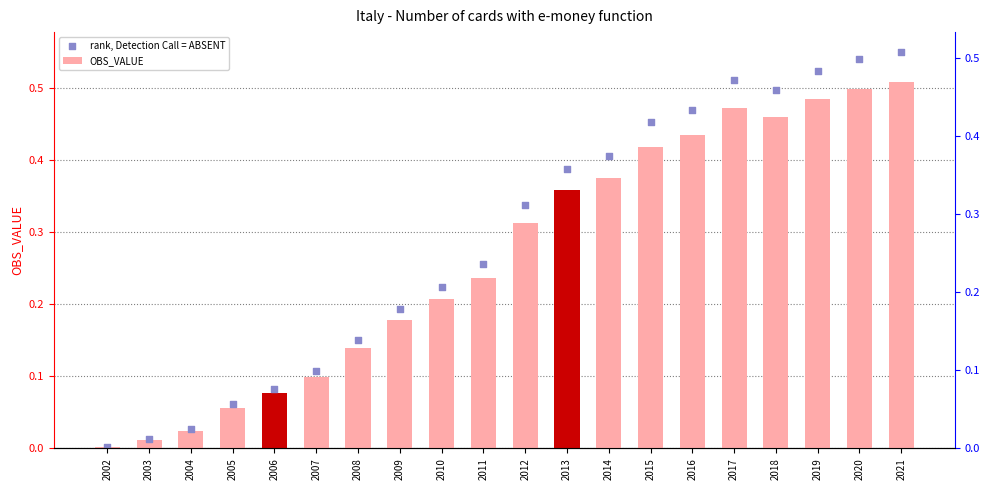

At which category is the sum across all series the highest?

2021